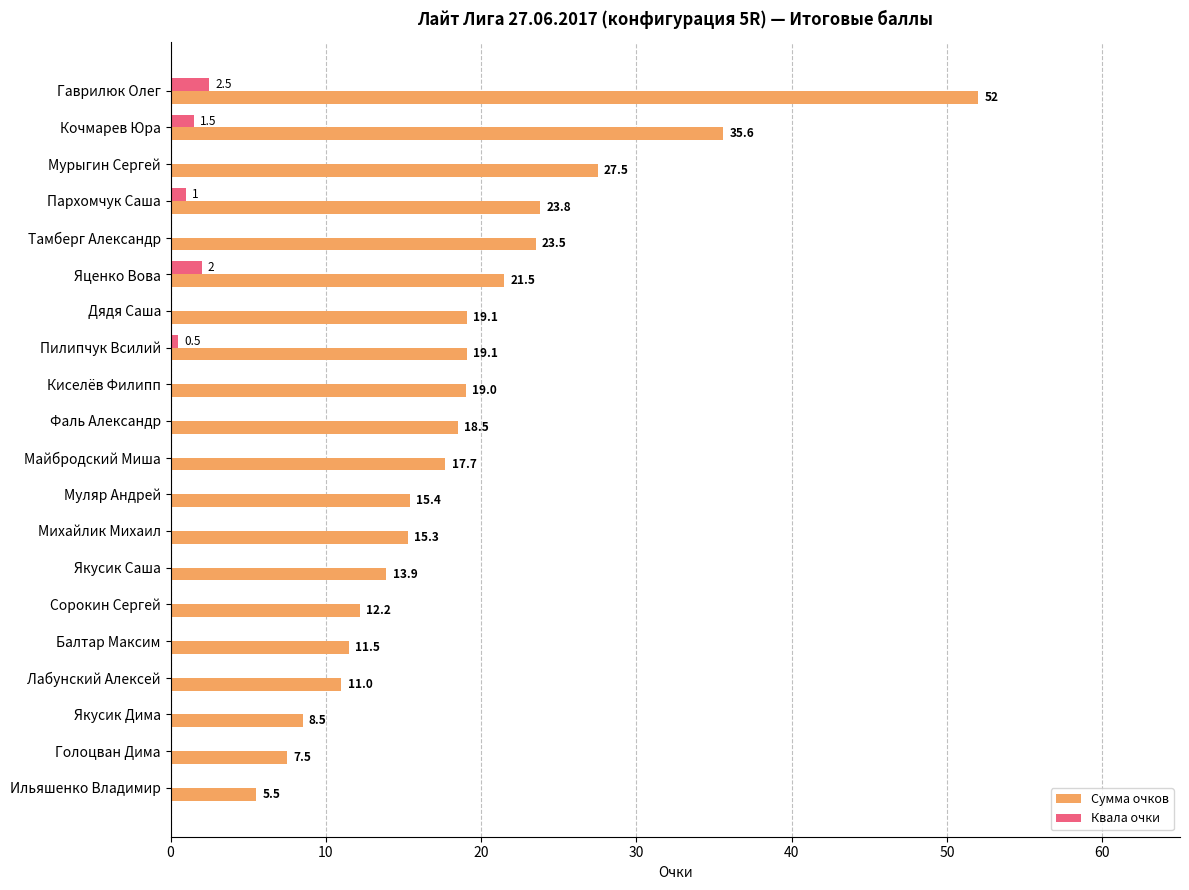

Where is Квала очки nearest to the value 1?

Пархомчук Саша